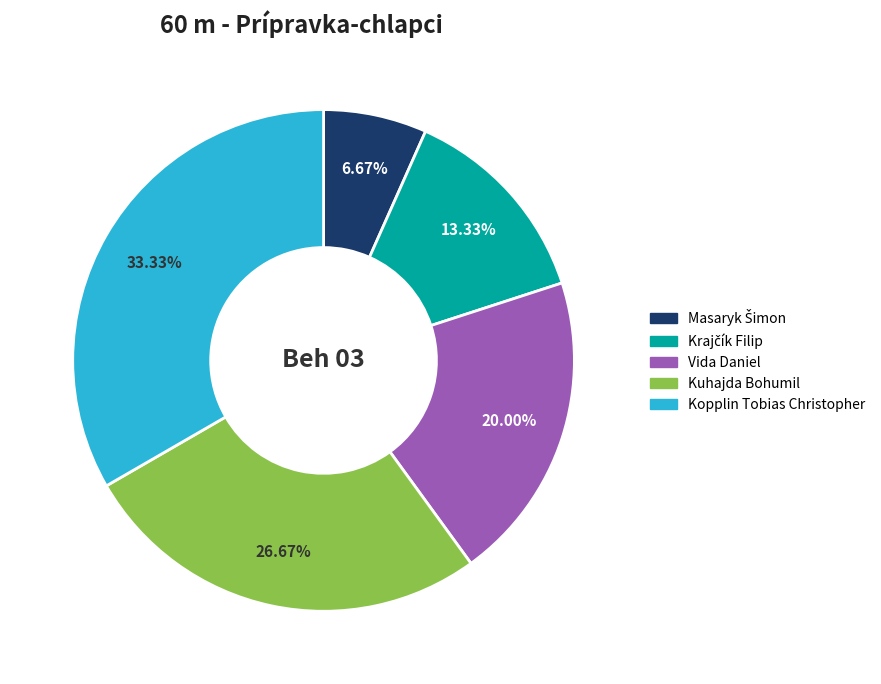

To the nearest percent, what is the difference between the largest and smallest slice percentages?

27%